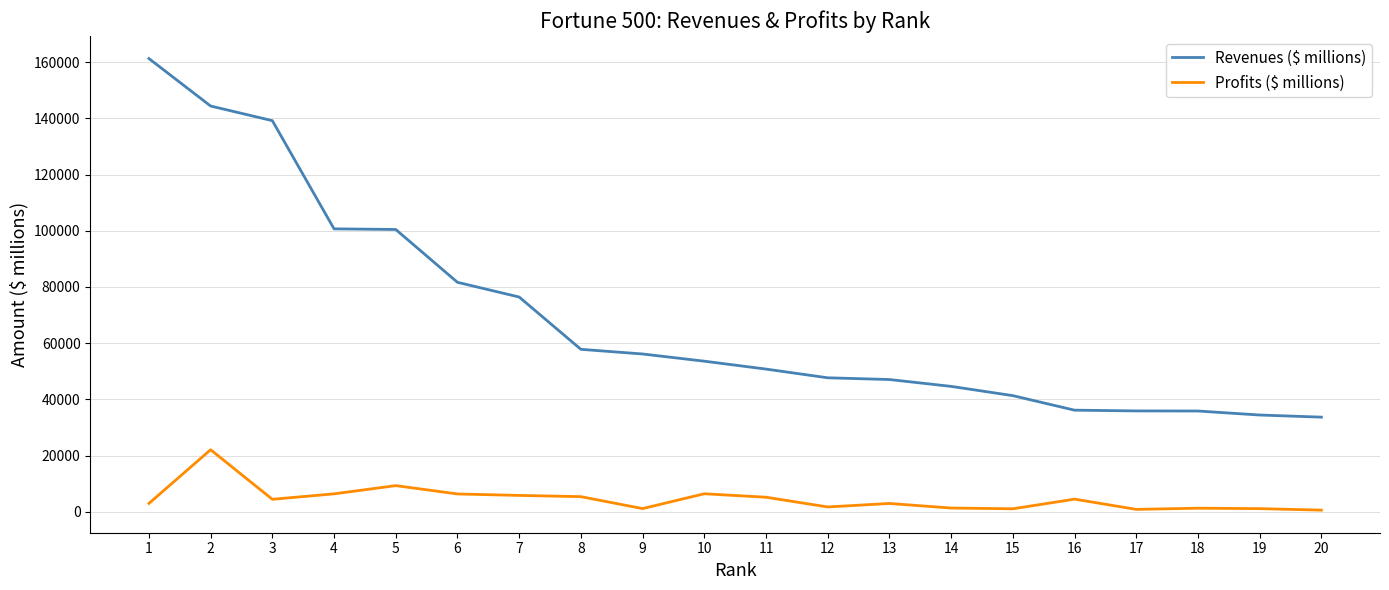

What are all the series names shown in the legend?

Revenues ($ millions), Profits ($ millions)